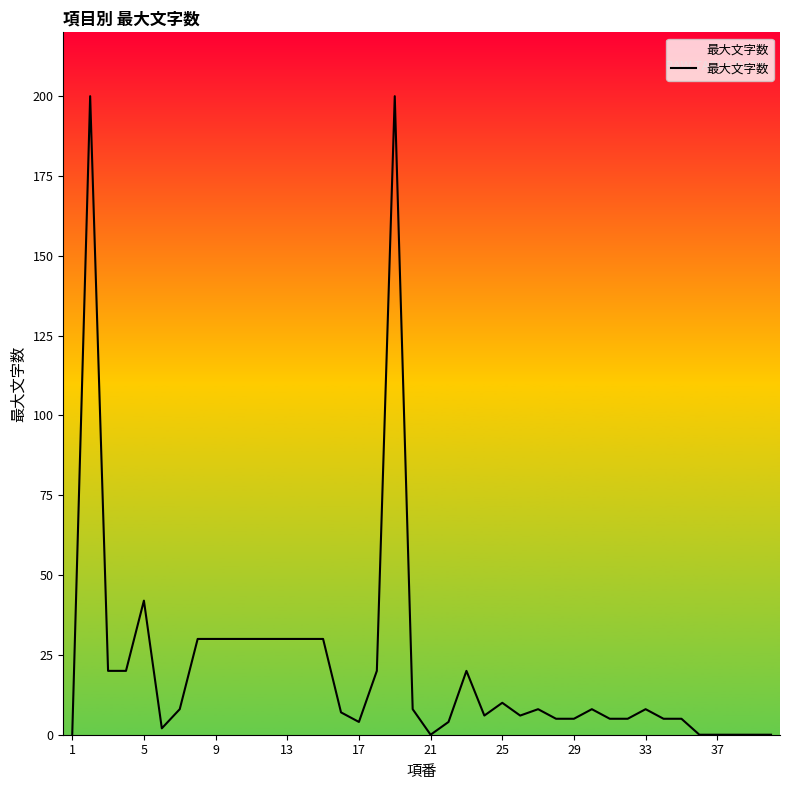

What is the maximum value shown in the chart?

200